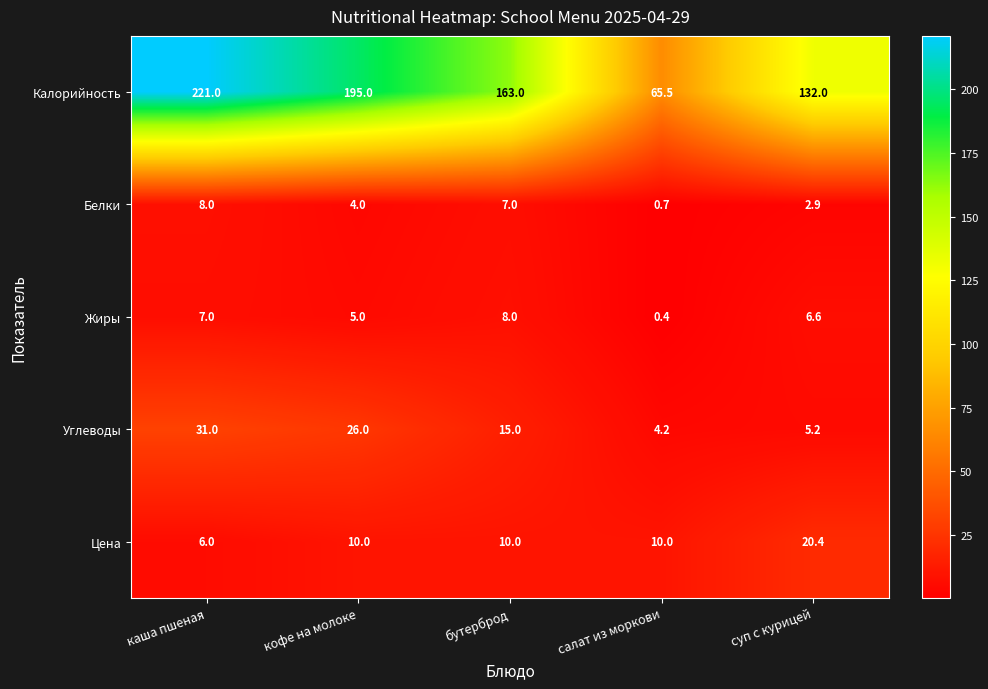

What is the total value across all series at бутерброд?

203.0